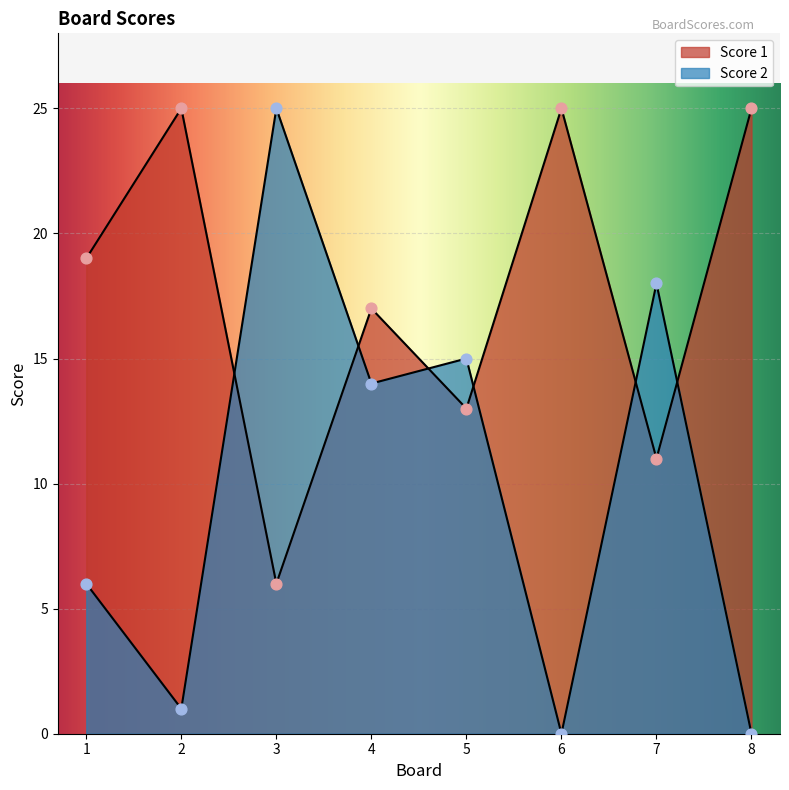

Which series contains the lowest Y value?

Score 2